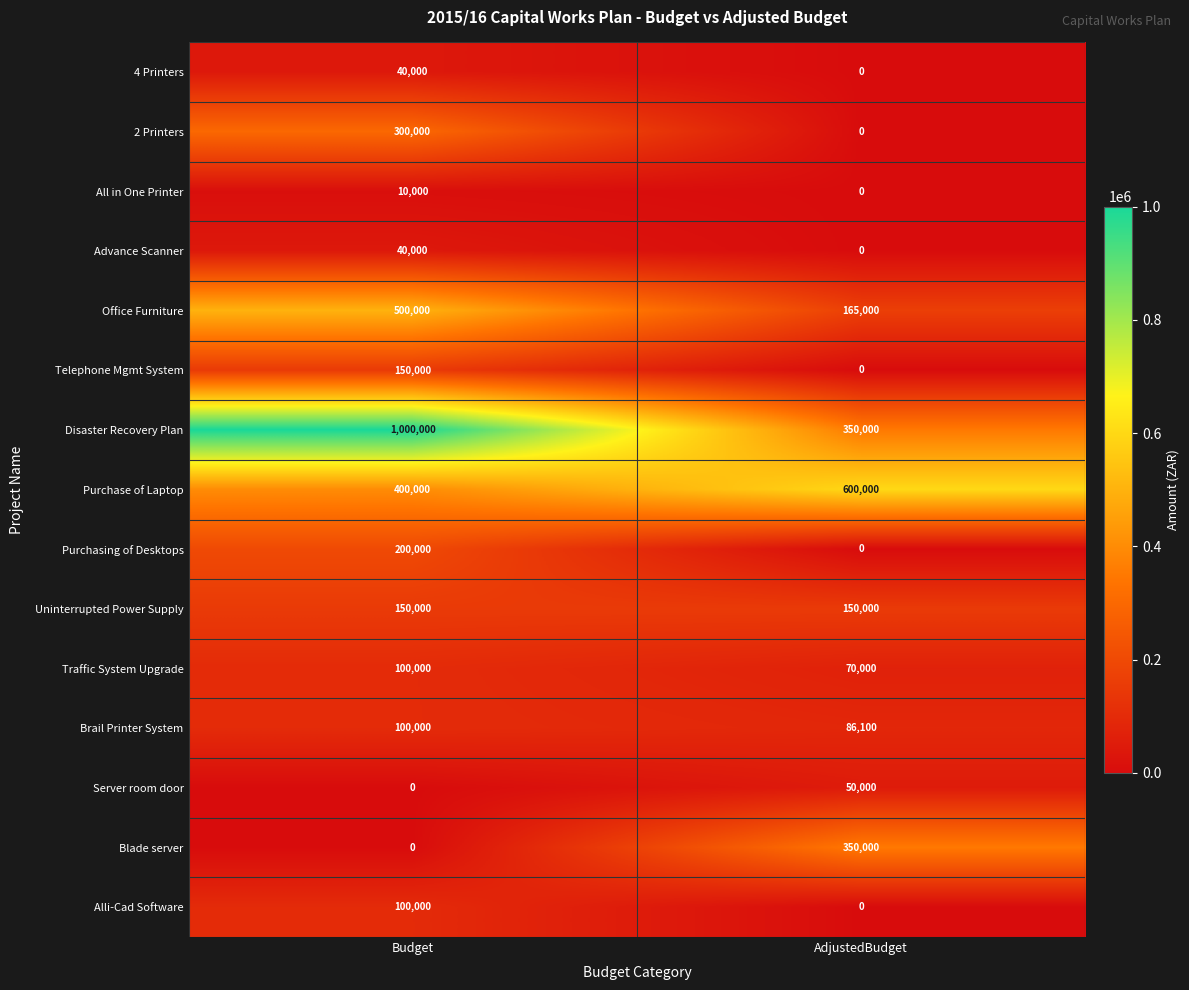

Reading left to right, transcribe all the data shown in this chart.

4 Printers: Budget=40000	AdjustedBudget=0
2 Printers: Budget=300000	AdjustedBudget=0
All in One Printer: Budget=10000	AdjustedBudget=0
Advance Scanner: Budget=40000	AdjustedBudget=0
Office Furniture: Budget=500000	AdjustedBudget=165000
Telephone Mgmt System: Budget=150000	AdjustedBudget=0
Disaster Recovery Plan: Budget=1000000	AdjustedBudget=350000
Purchase of Laptop: Budget=400000	AdjustedBudget=600000
Purchasing of Desktops: Budget=200000	AdjustedBudget=0
Uninterrupted Power Supply: Budget=150000	AdjustedBudget=150000
Traffic System Upgrade: Budget=100000	AdjustedBudget=70000
Brail Printer System: Budget=100000	AdjustedBudget=86100
Server room door: Budget=0	AdjustedBudget=50000
Blade server: Budget=0	AdjustedBudget=350000
Alli-Cad Software: Budget=100000	AdjustedBudget=0